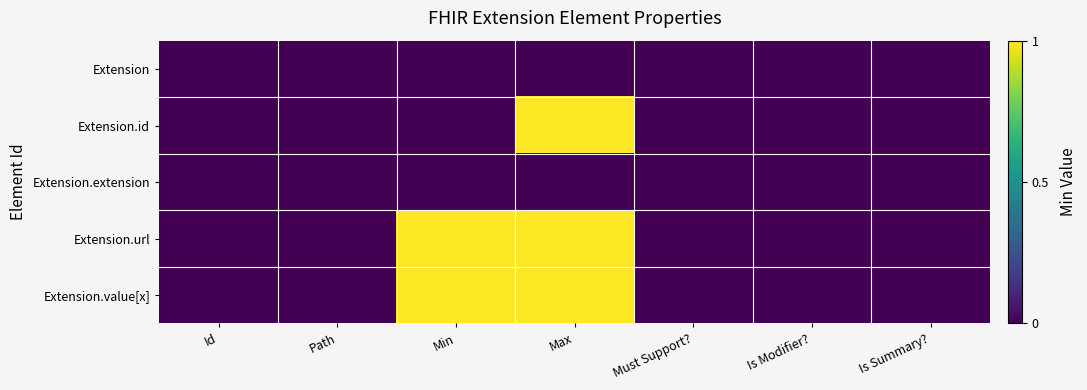

What is the greatest value displayed?

1